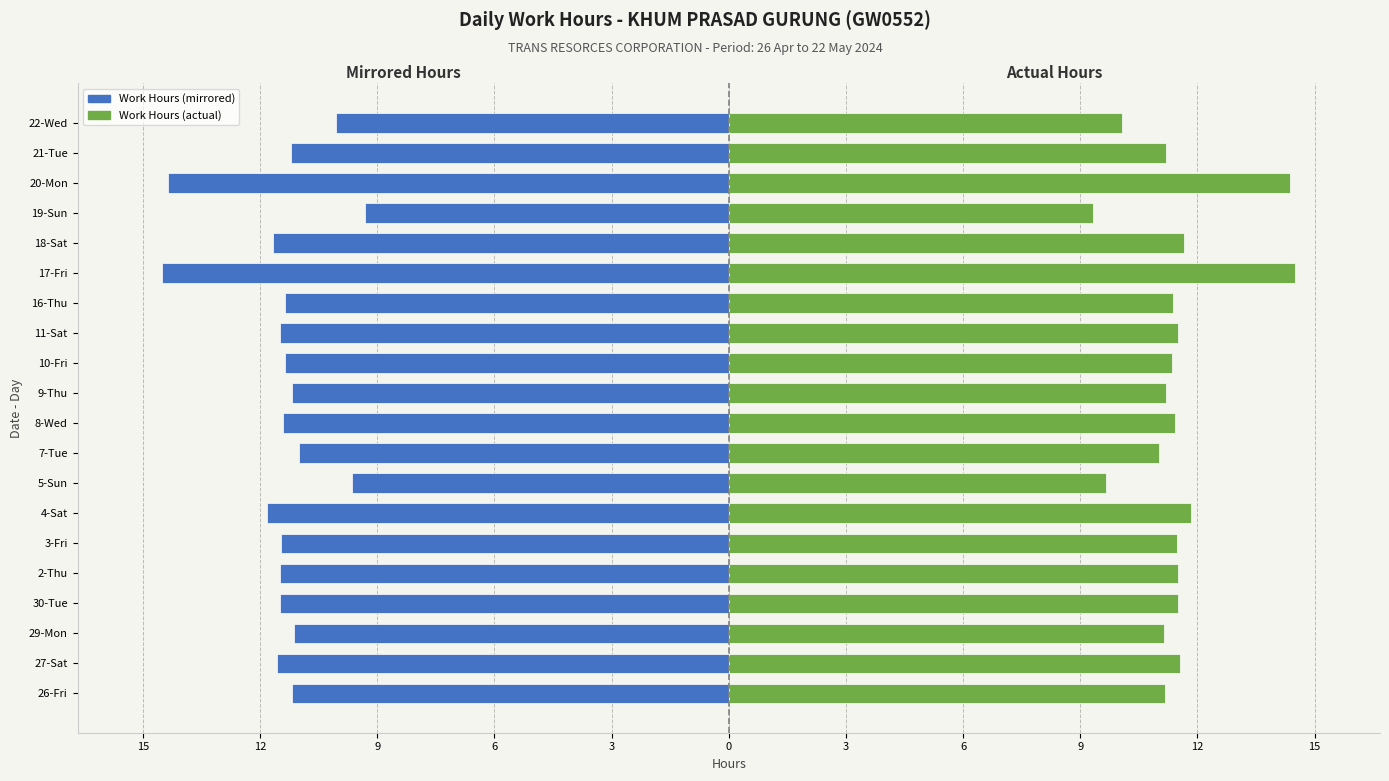

List the series in order of their overall mean, lowest first.

Work Hours (left), Work Hours (right)